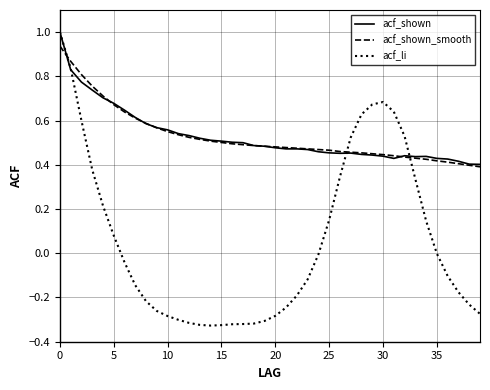

What are all the series names shown in the legend?

acf_shown, acf_shown_smooth, acf_li